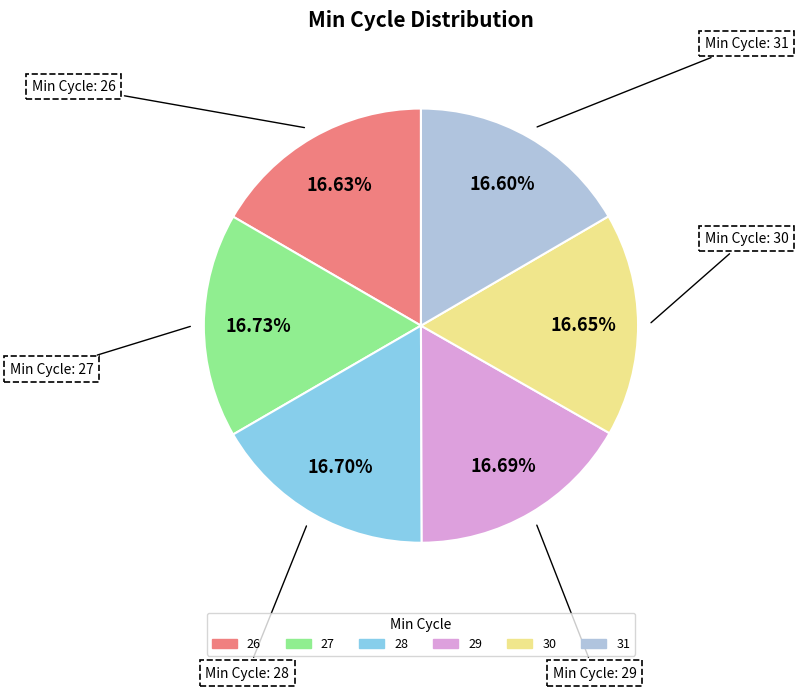

Is there a majority slice in this chart?

No